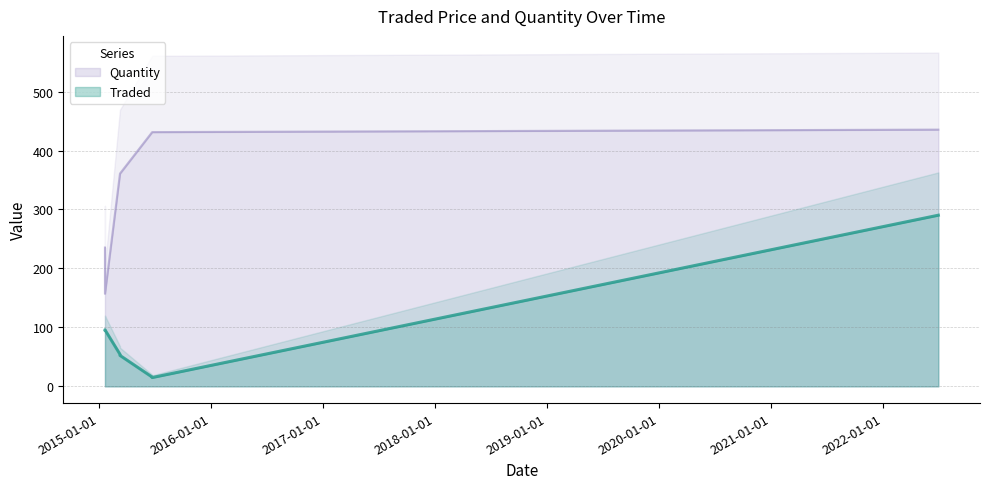

How many series are shown in this chart?

2